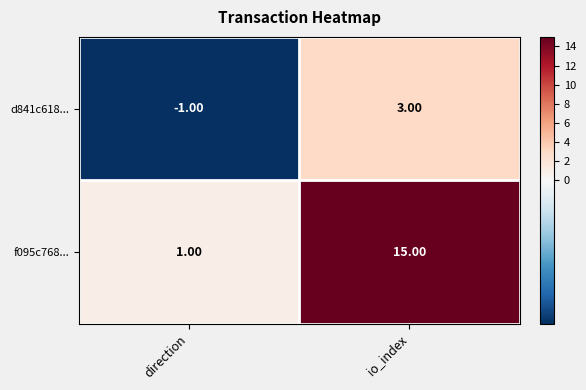

Which series changed the most between direction and io_index?

f095c768...